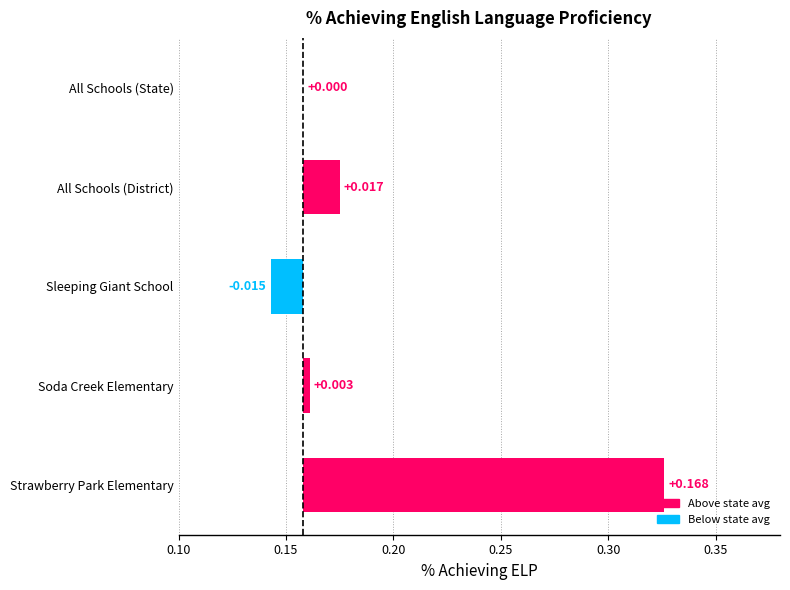

How many data points are less than 0?

1